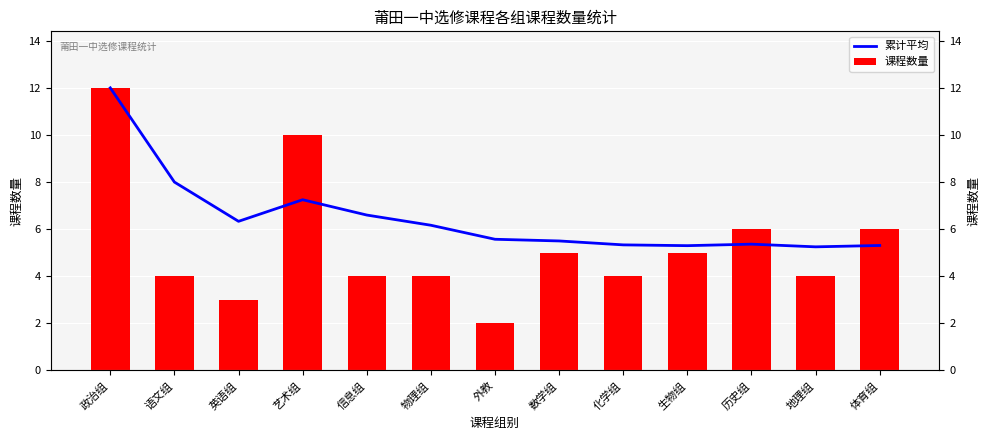

At which label does 课程数量 first exceed 4?

政治组